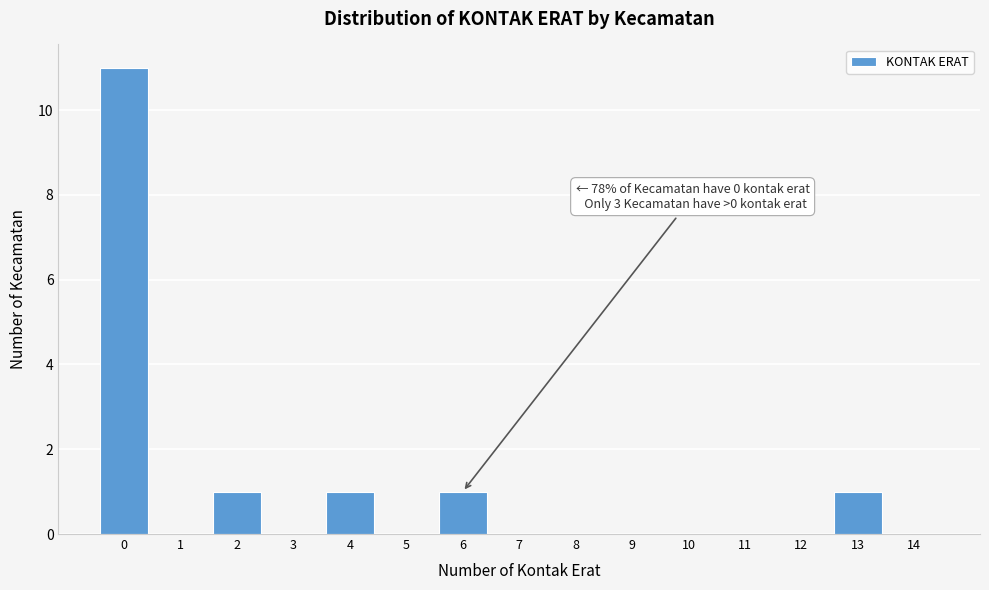

Over which range of the x-axis is the bar tallest?

-0.5 to 0.5